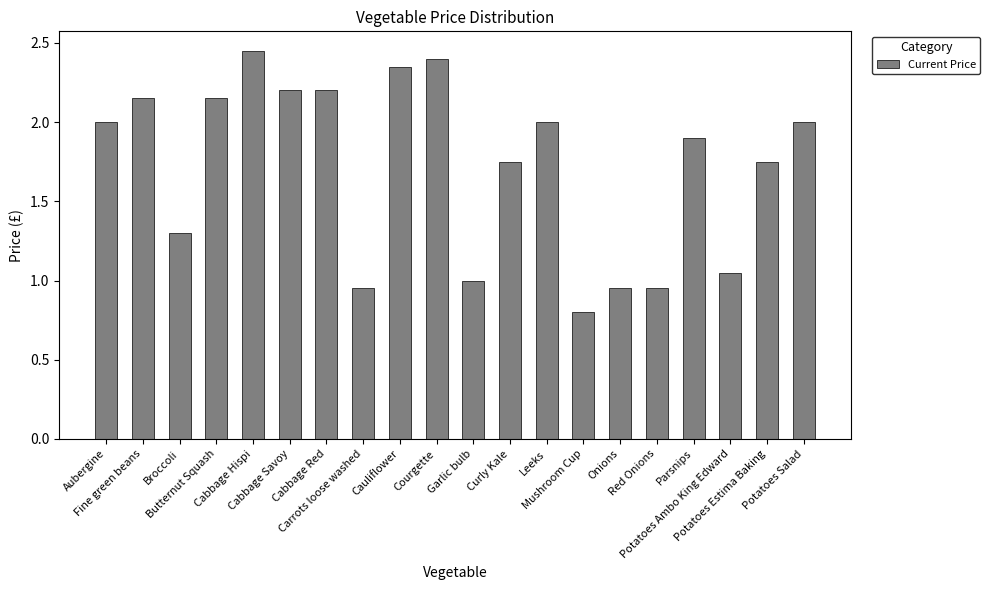

What is the sum of all values?

34.3